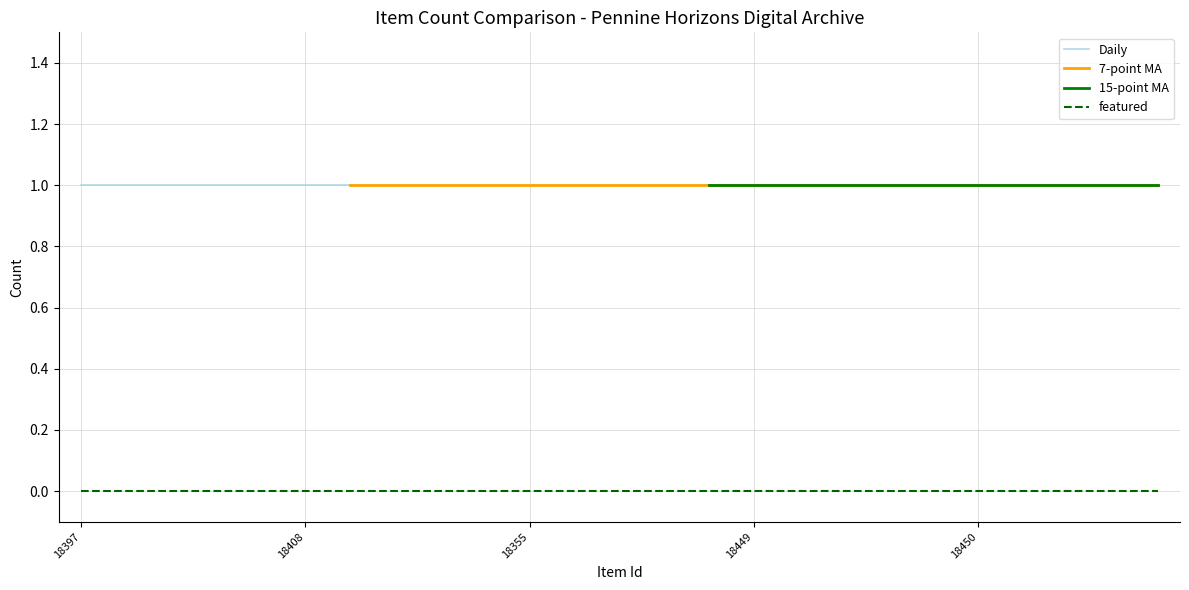

True or false: Daily and featured intersect in this chart.

False